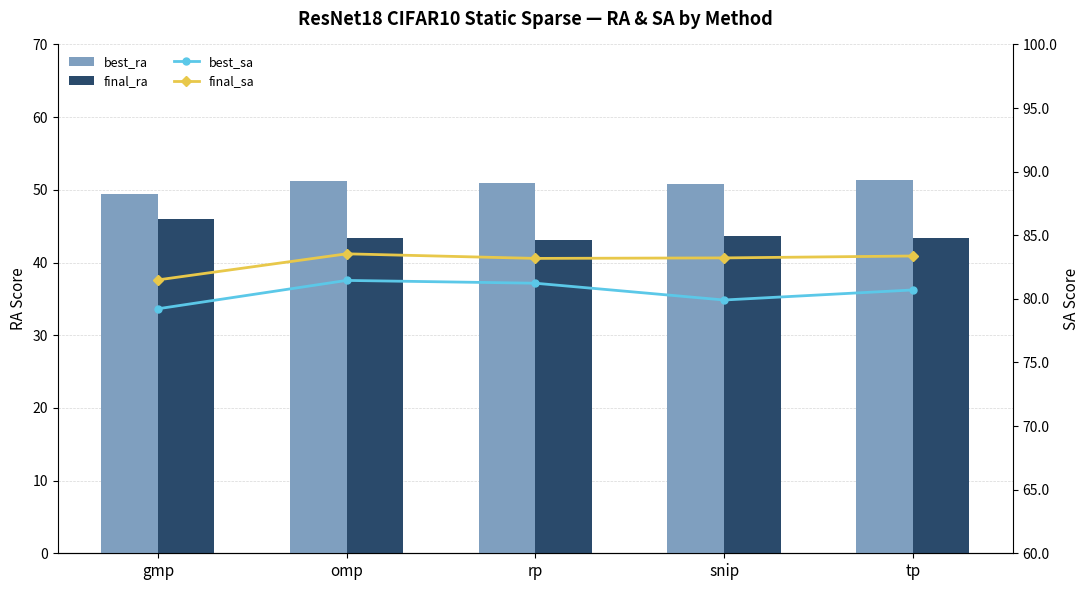

Where is final_ra nearest to the value 44?

snip